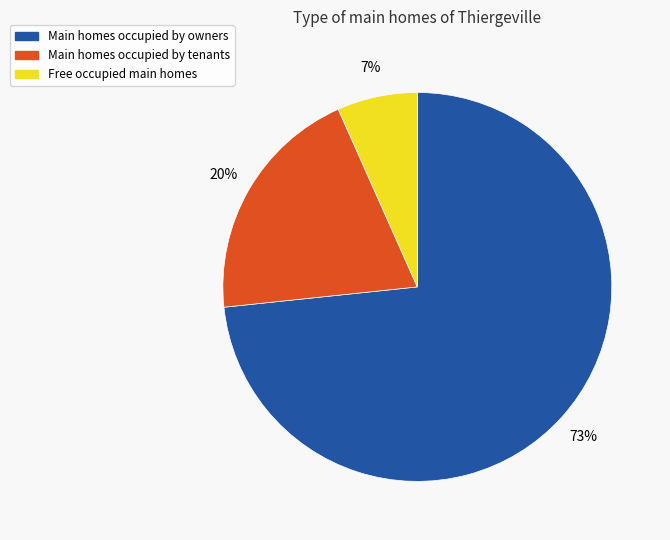

Do Main homes occupied by owners and Free occupied main homes together represent more than half of the pie?

Yes